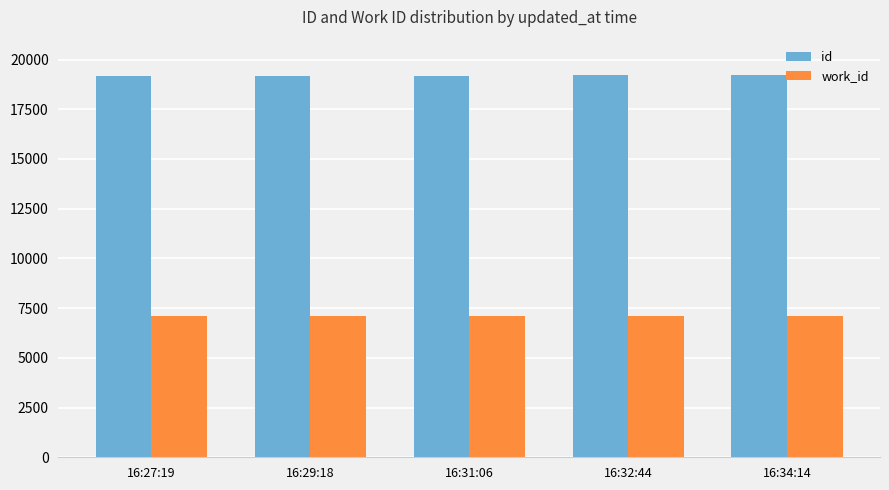

What is the label of the 5th bar from the right?

16:27:19